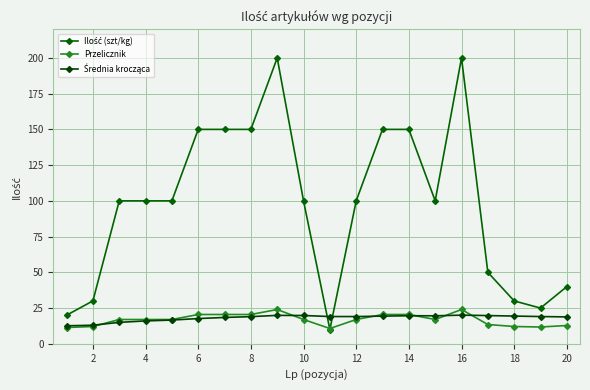

How many distinct data groups are displayed?

3